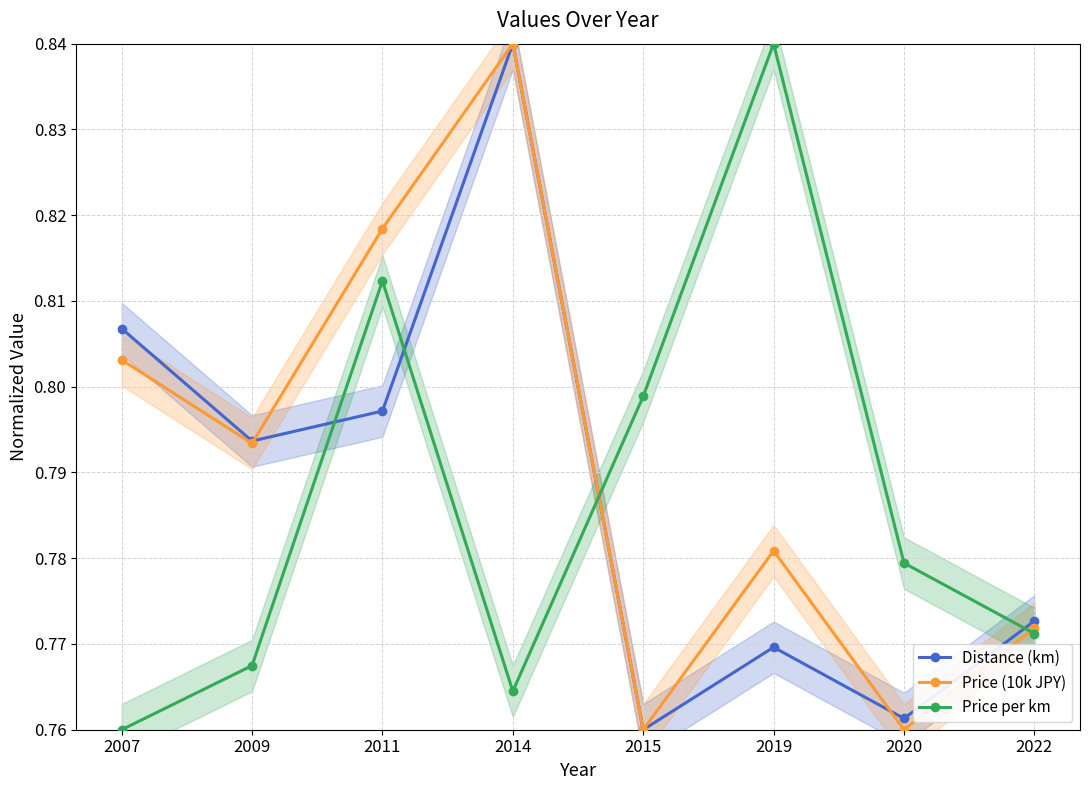

List the labels in order of Price (10k JPY) value, largest first.

2014, 2011, 2007, 2009, 2019, 2022, 2015, 2020